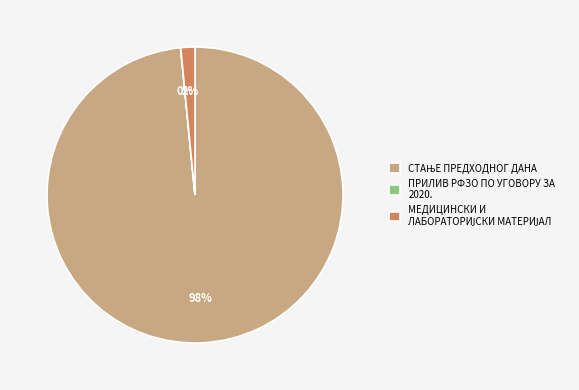

To the nearest percent, what is the average slice percentage?

33%